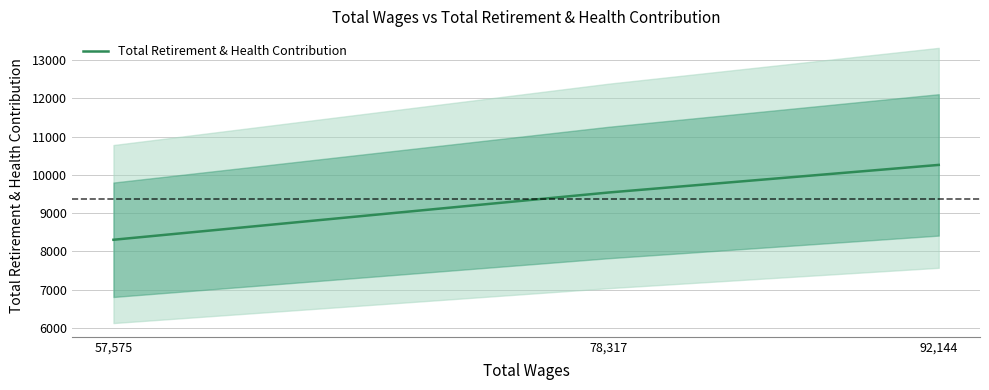

How many lines are shown in the chart?

1